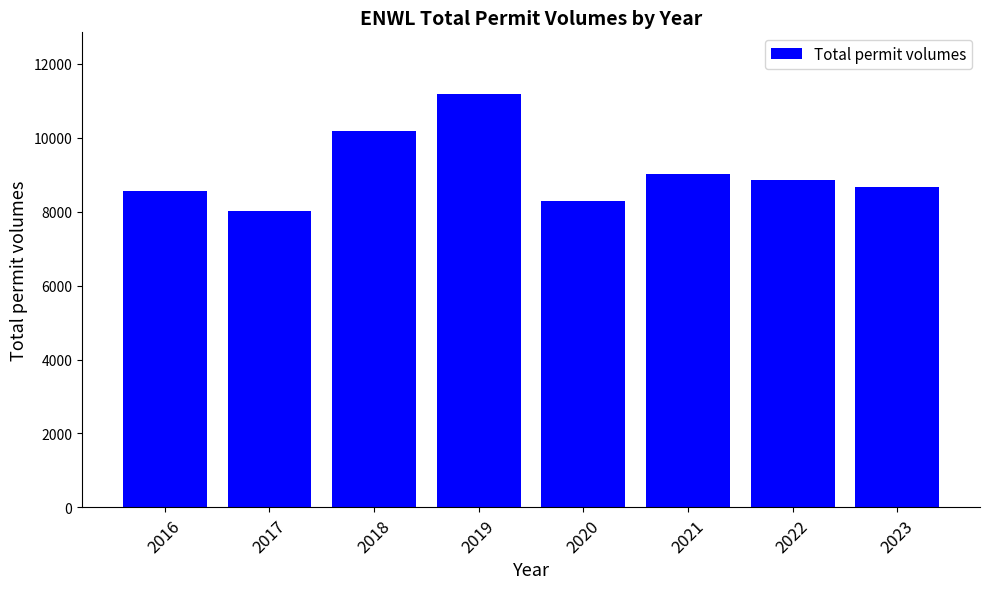

True or false: the data shows 4577 at 2020.

False